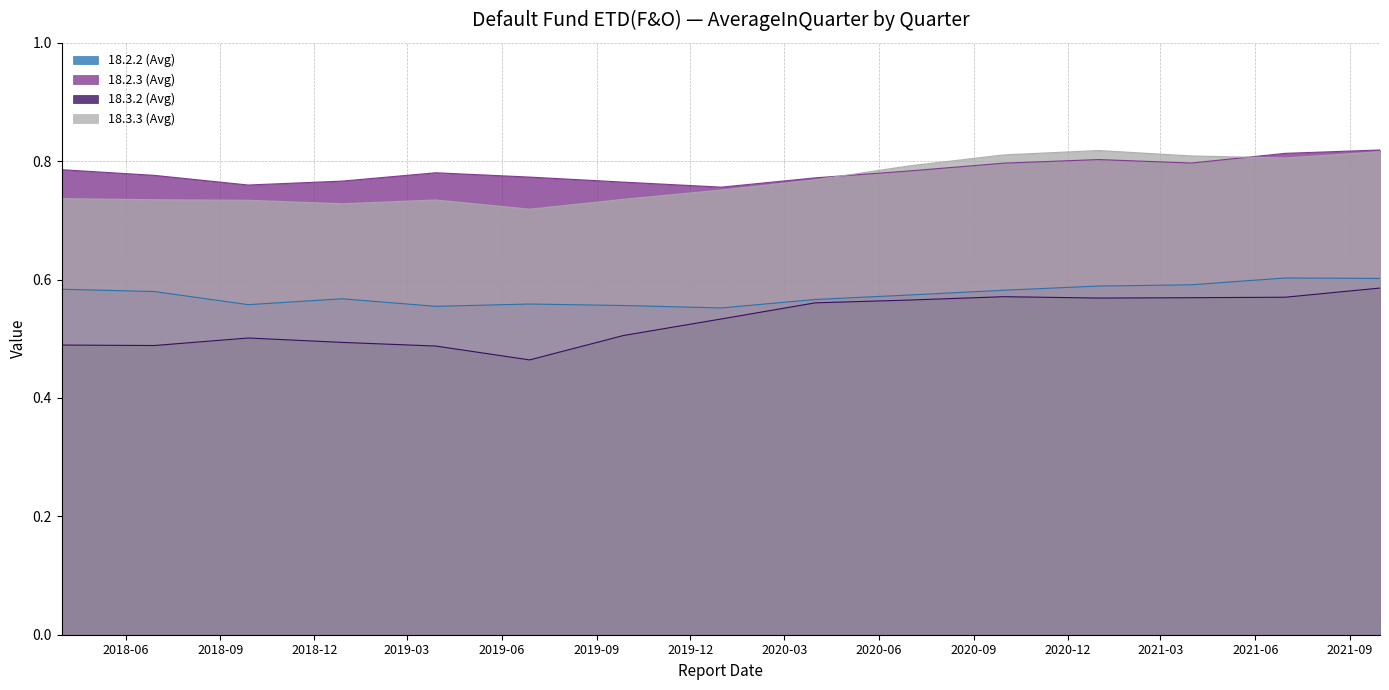

What is the label of the 7th point from the left?

2019-09-27